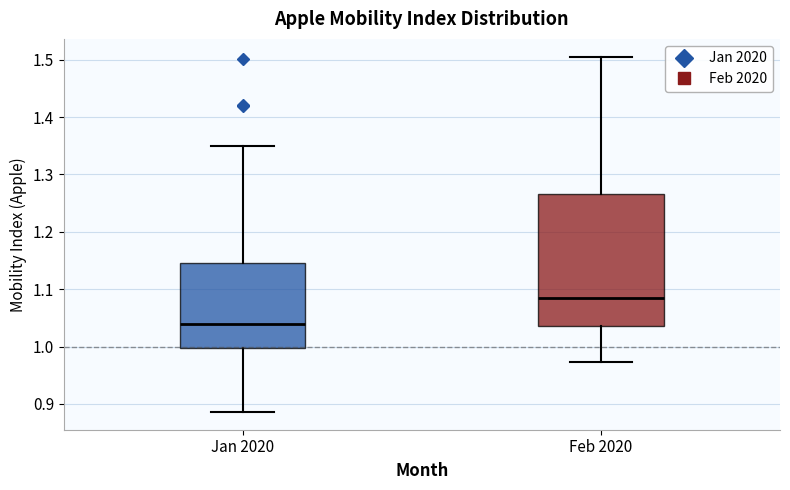

Reading left to right, transcribe this box plot: for each box, give where its median line is, the range the box spans, and where its two whiskers end, as read against the y-axis. The values are not printed on the chart, so give them approximately, as read against the axis.

Jan 2020: median 1.04, box 1.00 to 1.15, whiskers 0.89 to 1.35
Feb 2020: median 1.09, box 1.04 to 1.27, whiskers 0.97 to 1.51